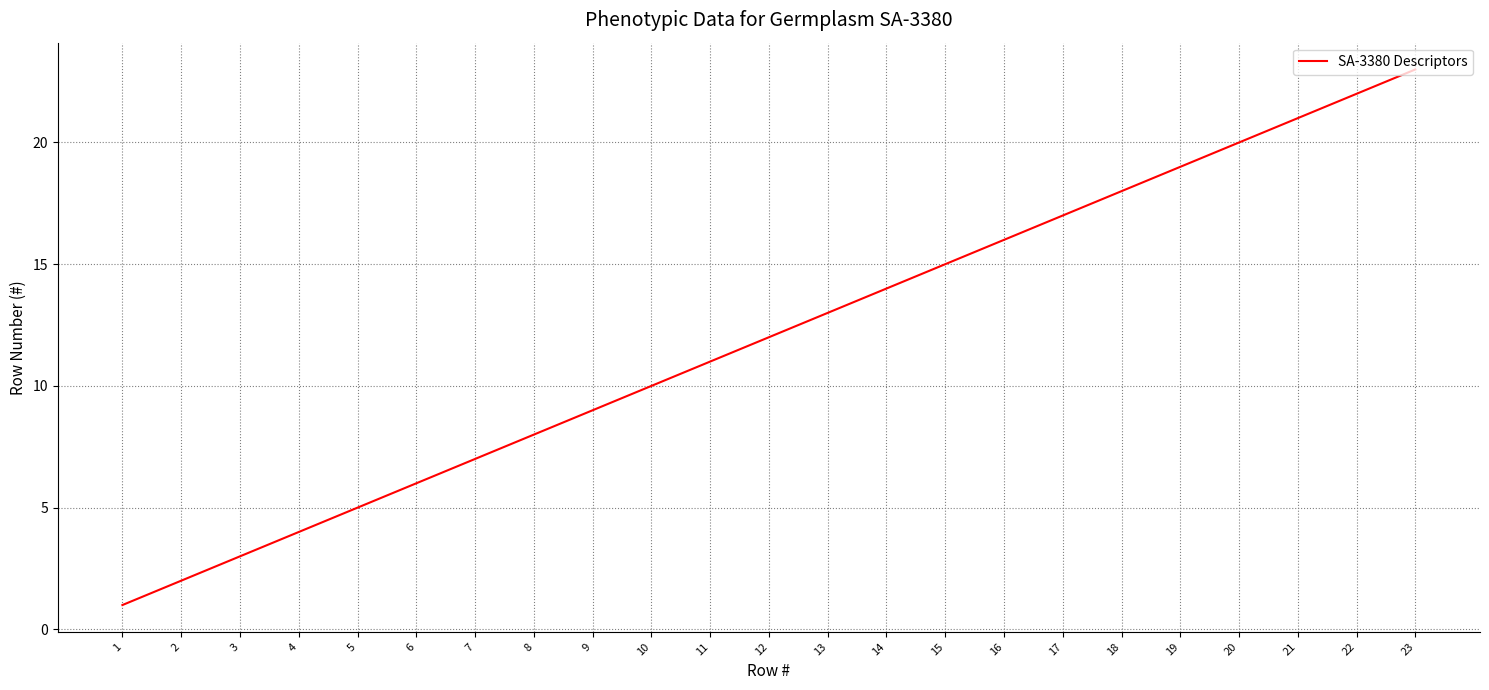

What is the change in value from 6 to 8?

+2